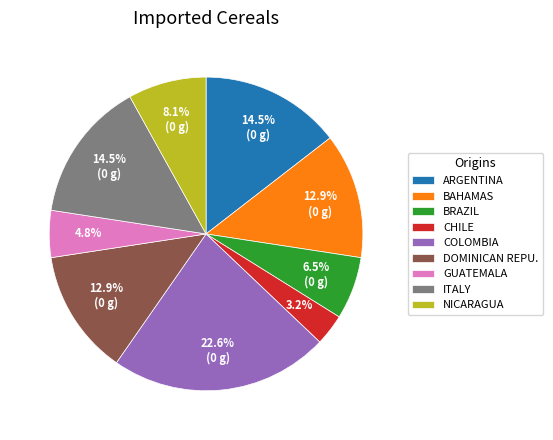

Which has a higher value, CHILE or GUATEMALA?

GUATEMALA